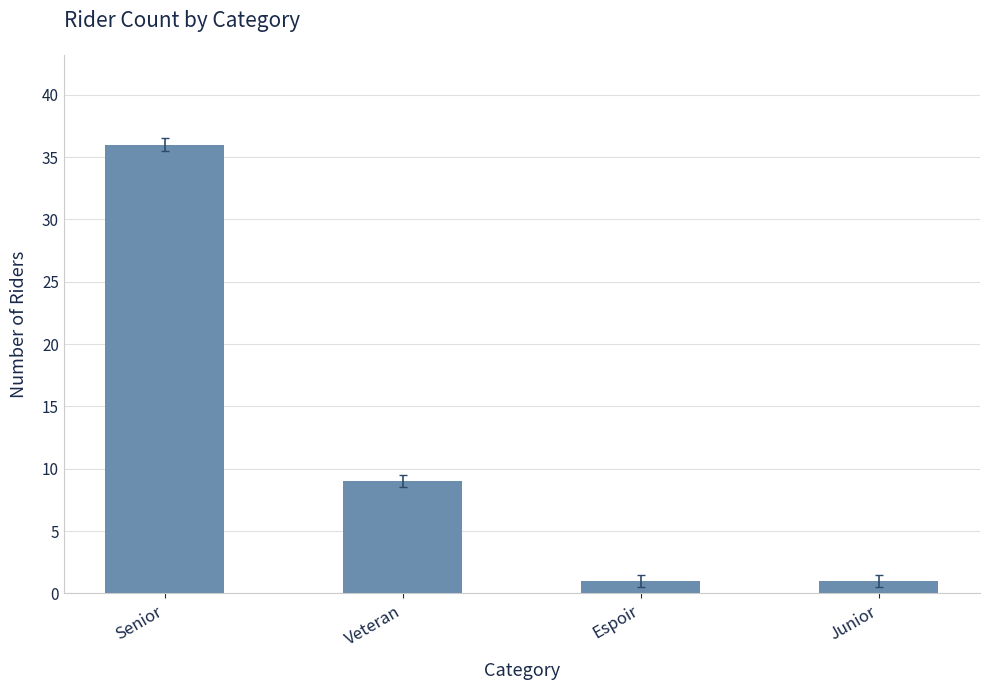

True or false: the data shows 4 at Veteran.

False